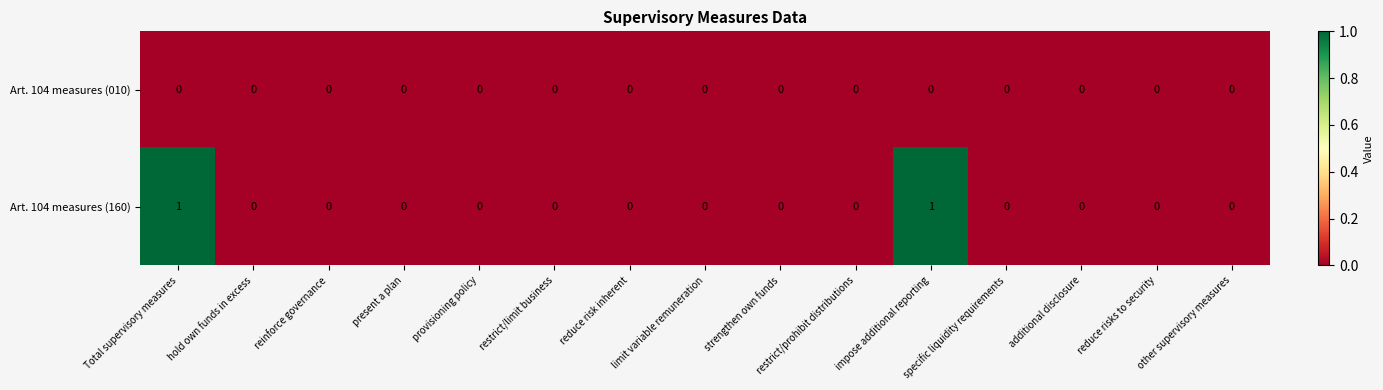

Is it true that Art. 104 measures (160) equals 0 at limit variable remuneration?

True